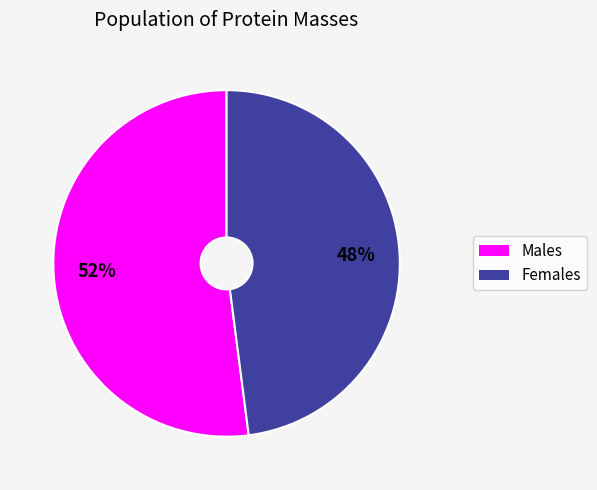

To the nearest percent, what is the average slice percentage?

50%